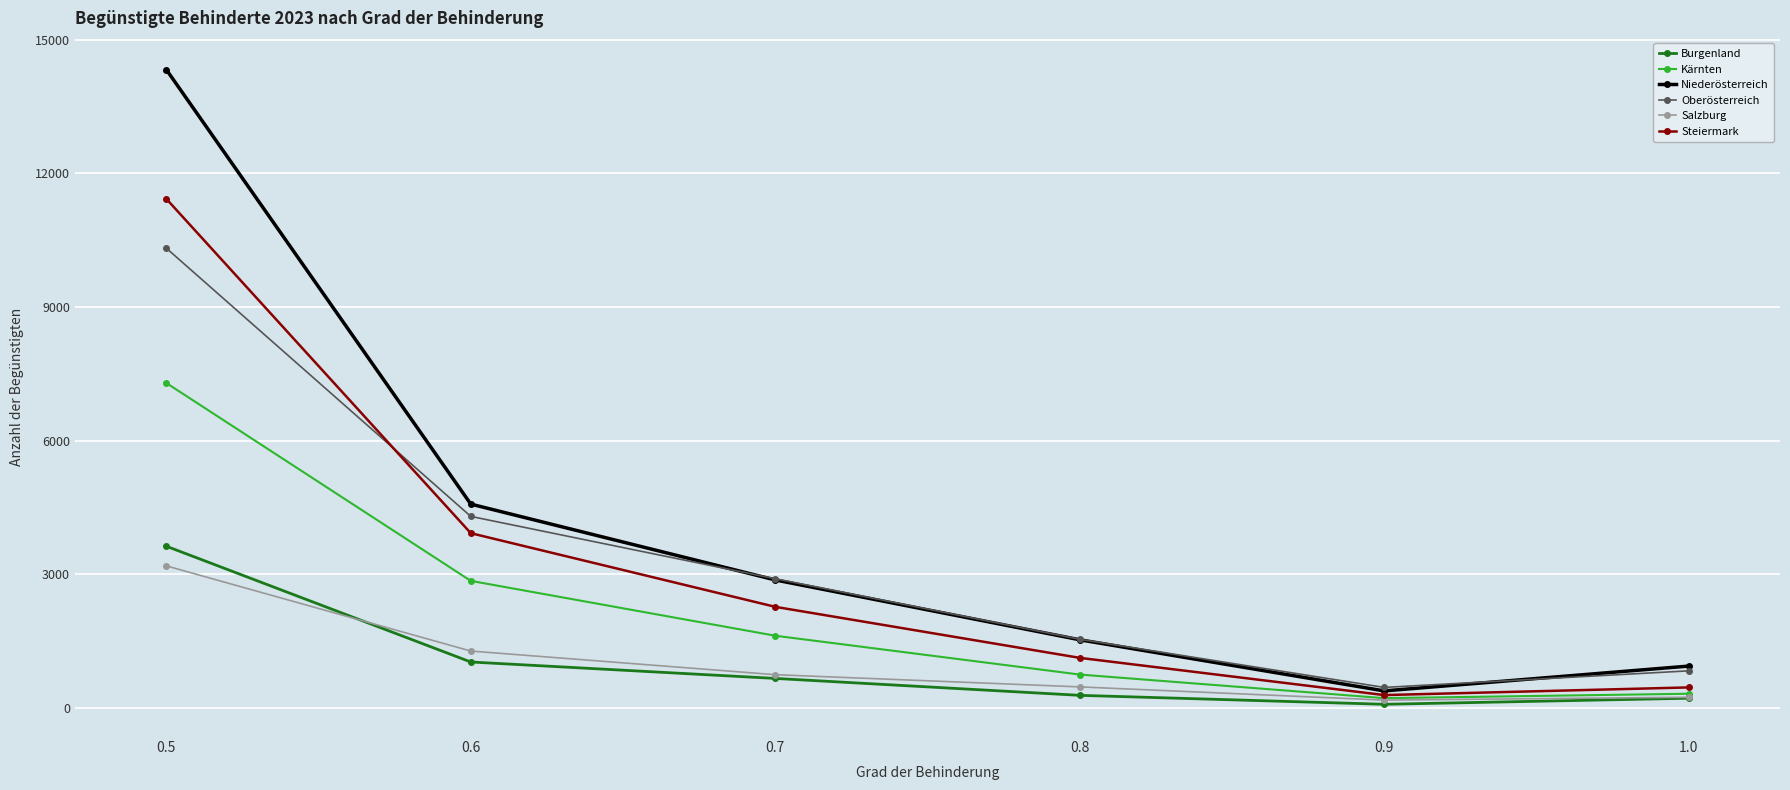

In Niederösterreich, how many points are lower than both neighbors (excluding endpoints)?

1